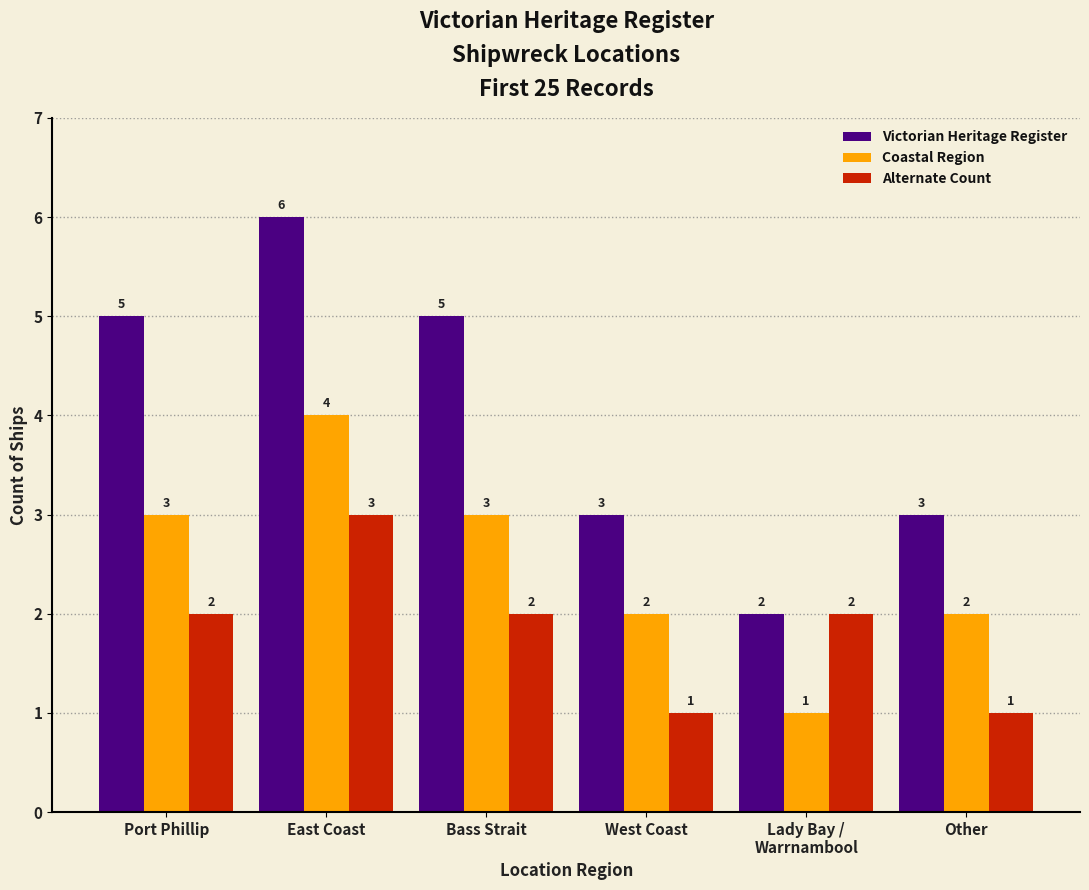

Reading left to right, what are all the values shown in this chart?

Victorian Heritage Register: Port Phillip=5	East Coast=6	Bass Strait=5	West Coast=3	Lady Bay /
Warrnambool=2	Other=3
Coastal Region: Port Phillip=3	East Coast=4	Bass Strait=3	West Coast=2	Lady Bay /
Warrnambool=1	Other=2
Alternate Count: Port Phillip=2	East Coast=3	Bass Strait=2	West Coast=1	Lady Bay /
Warrnambool=2	Other=1